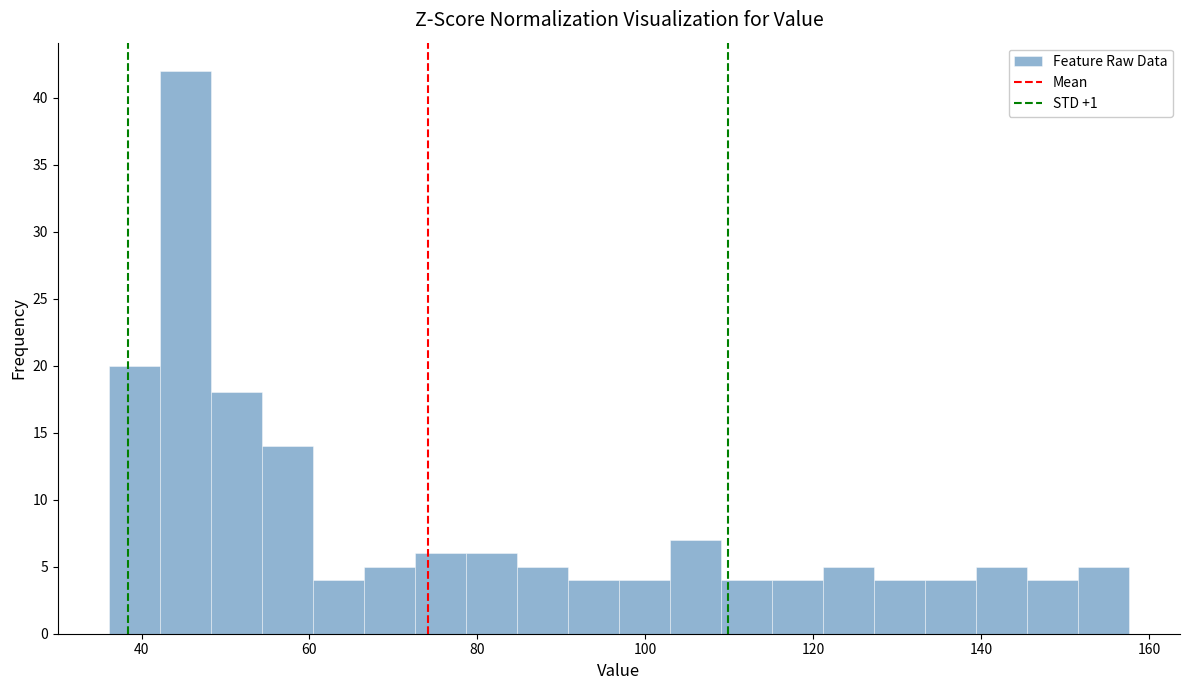

Read against the x-axis, roughly where is the centre of the tallest bar?

46